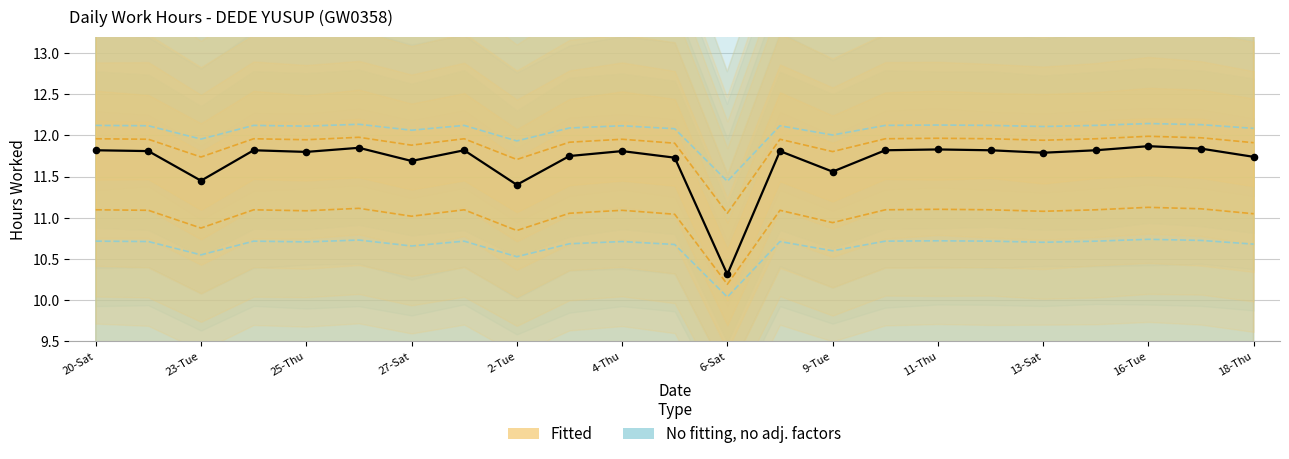

What is the ratio of the value at 22-Mon to the value at 10-Wed?

1.0